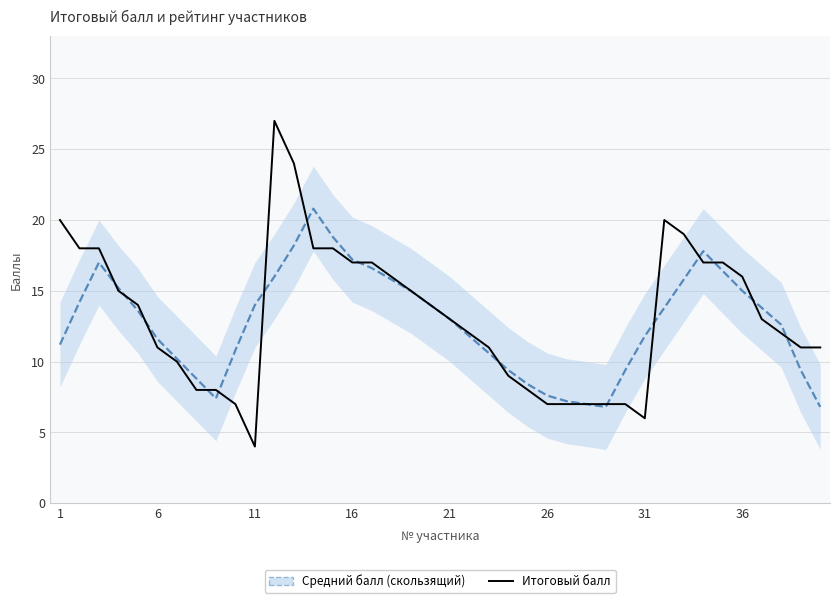

Rank the series at 24 from highest to lowest value.

Средний балл (скользящий), Итоговый балл